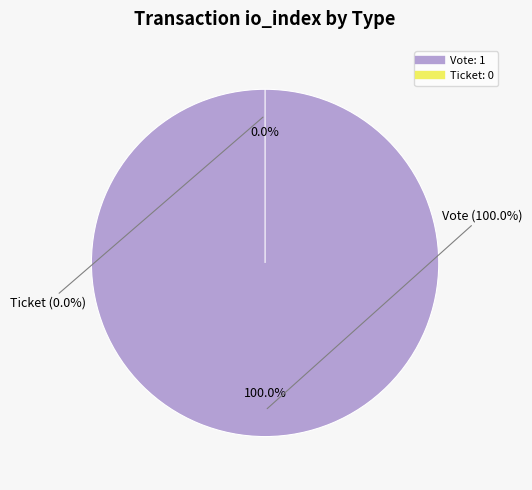

What is the change in value from Vote (io_index=1) to Ticket (io_index=0)?

-1